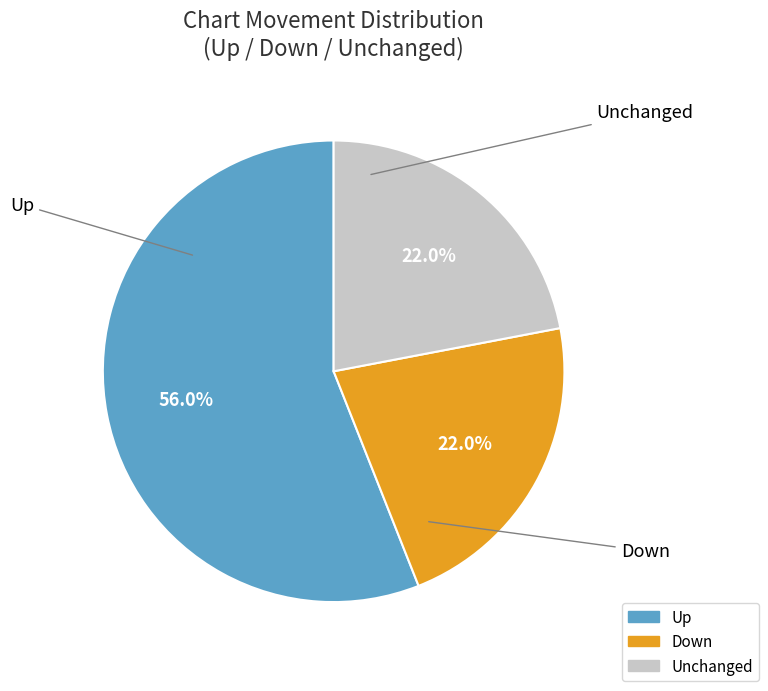

Does any single category account for the majority?

Yes